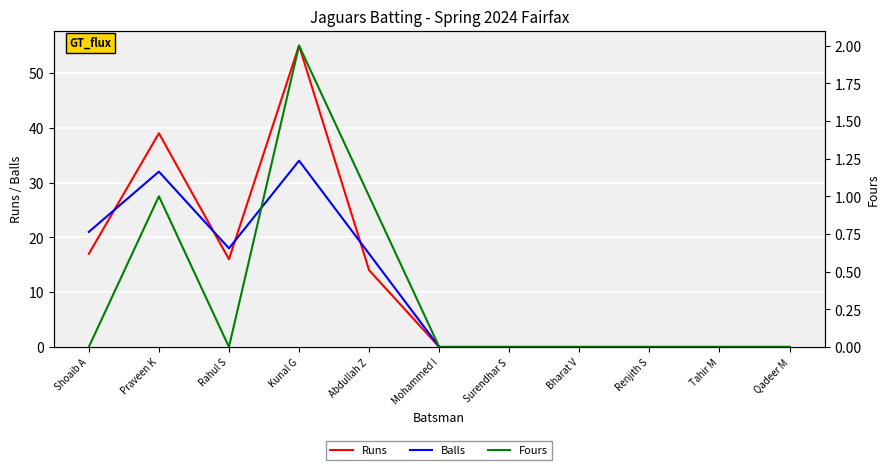

How many lines are shown in the chart?

3